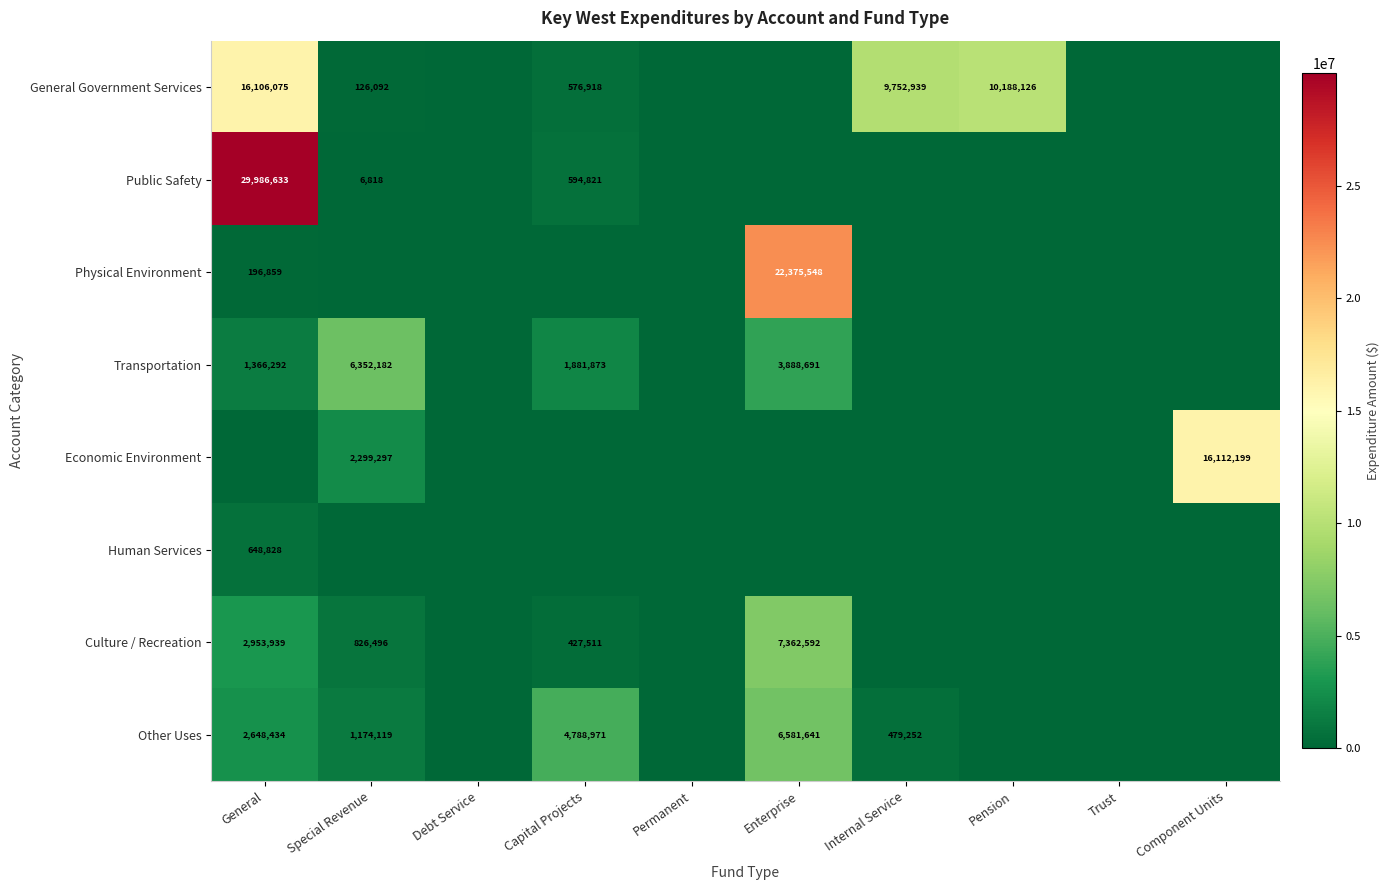

Is the value of Transportation at General greater than the value of Other Uses at Enterprise?

No